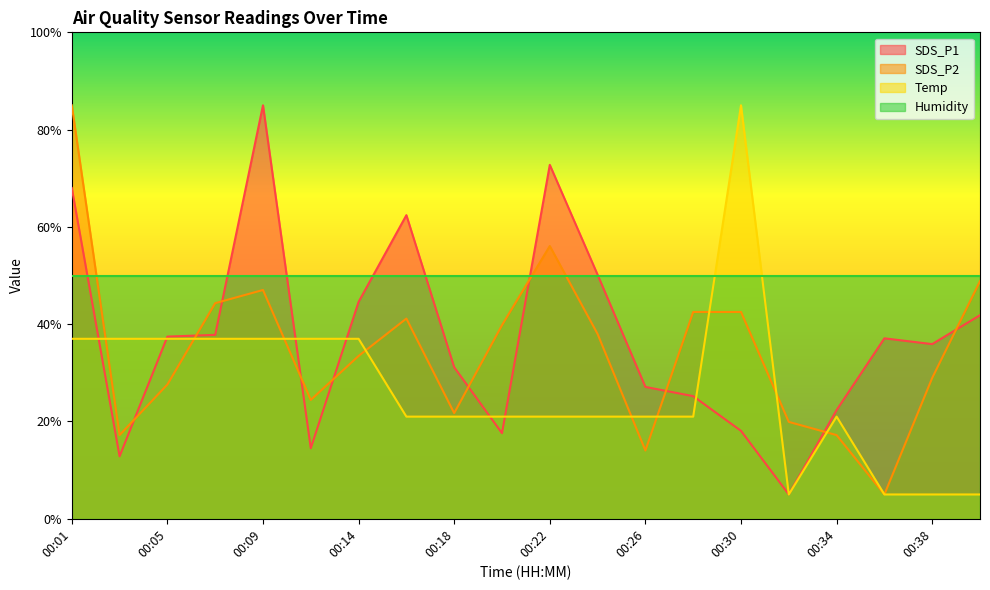

Does the chart display data point markers on the line(s)?

No